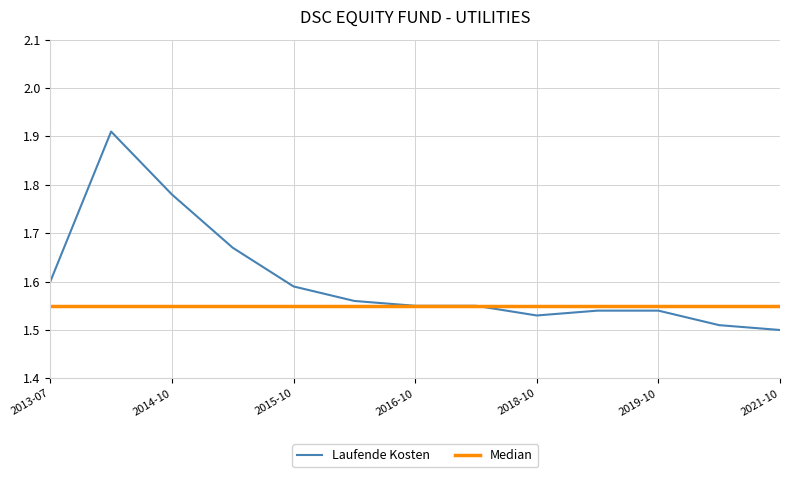

At how many categories does at least one series exceed 1?

13